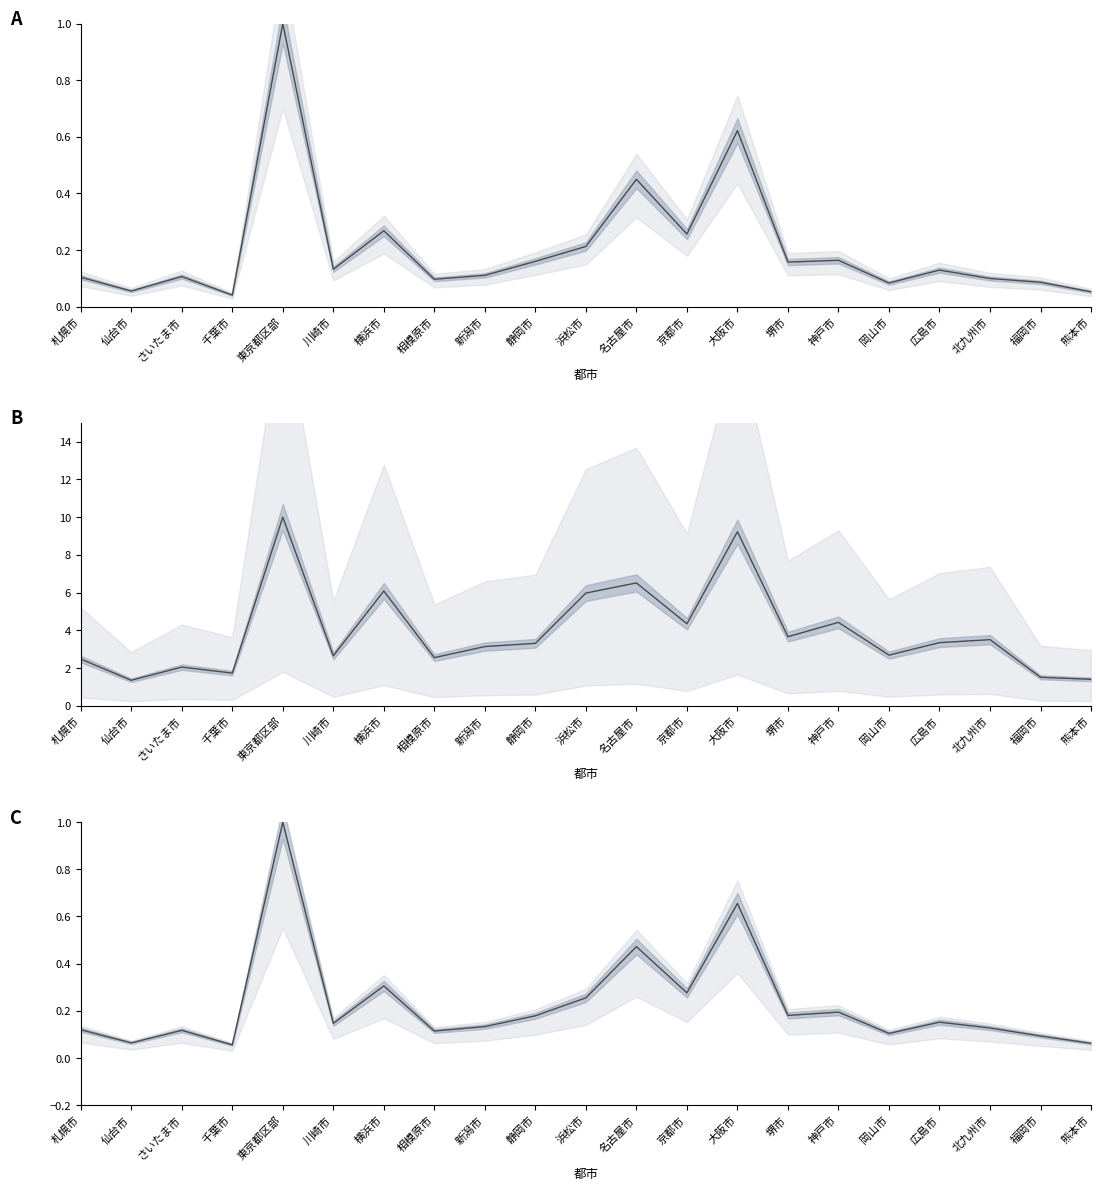

True or false: 総事業所数 and 事業所数(4-29人) cross at least once.

False